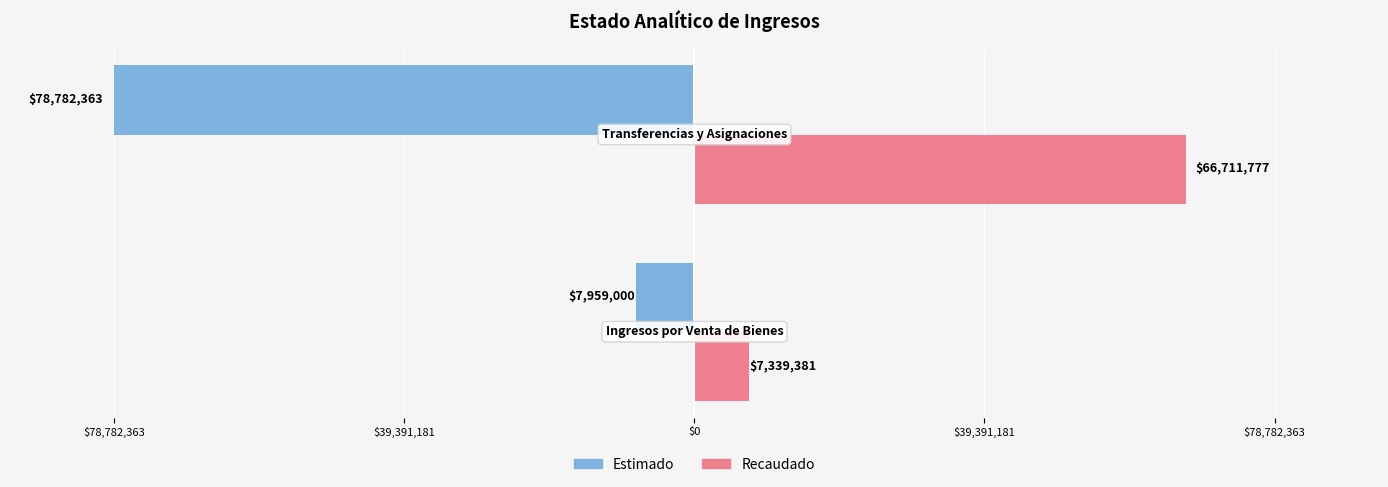

What are all the series names shown in the legend?

Estimado, Recaudado